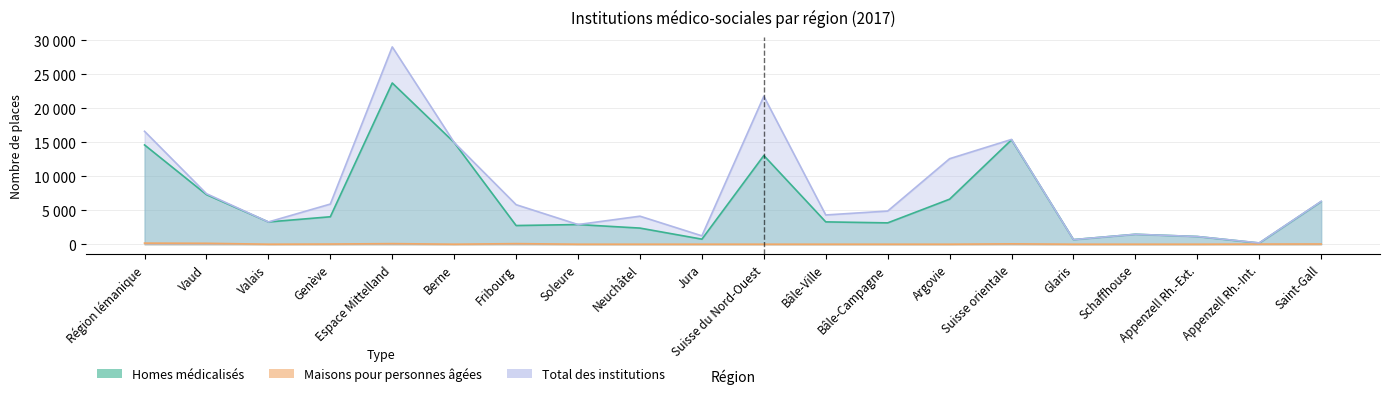

Where does the Homes médicalisés series first go above 3287?

Région lémanique